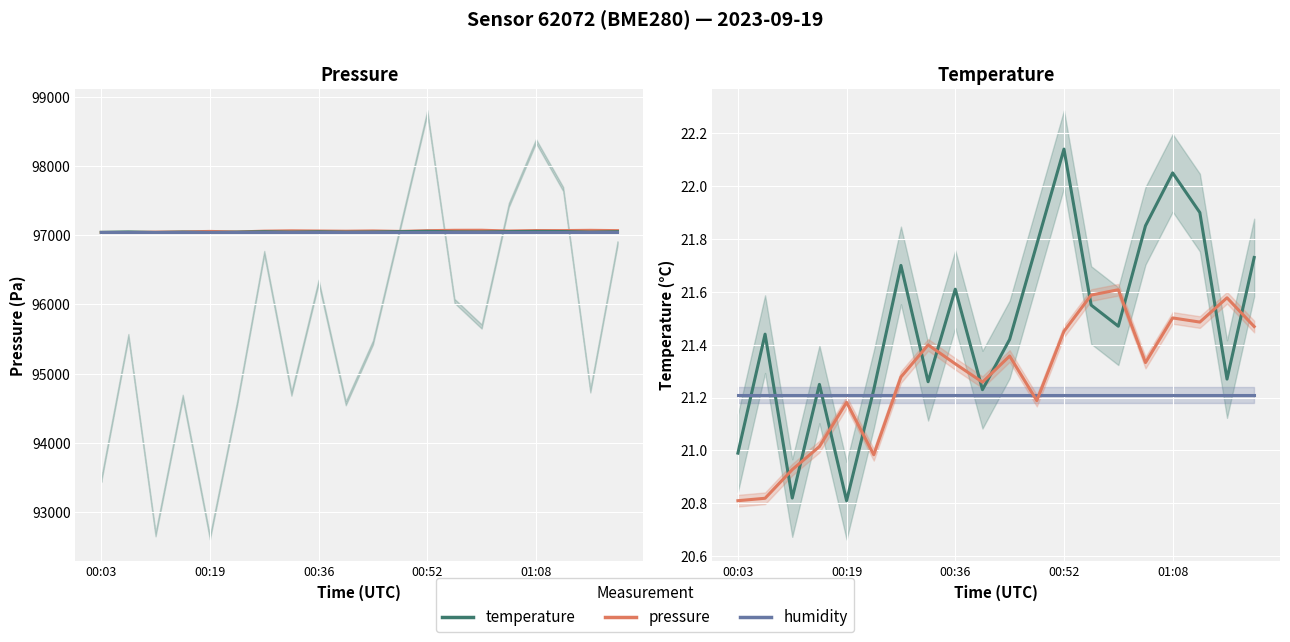

What is the highest value of the pressure series?

97072.8